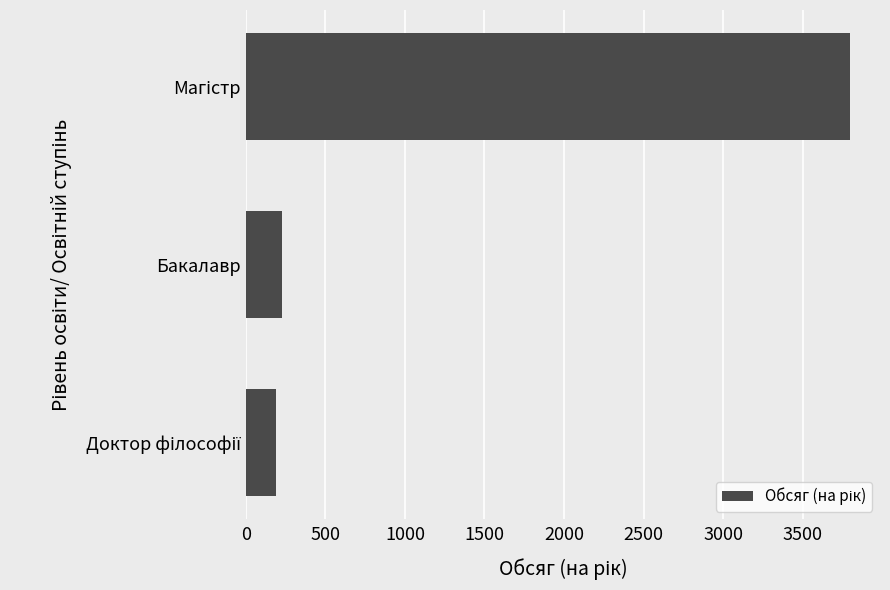

True or false: the data shows 225 at Бакалавр.

True